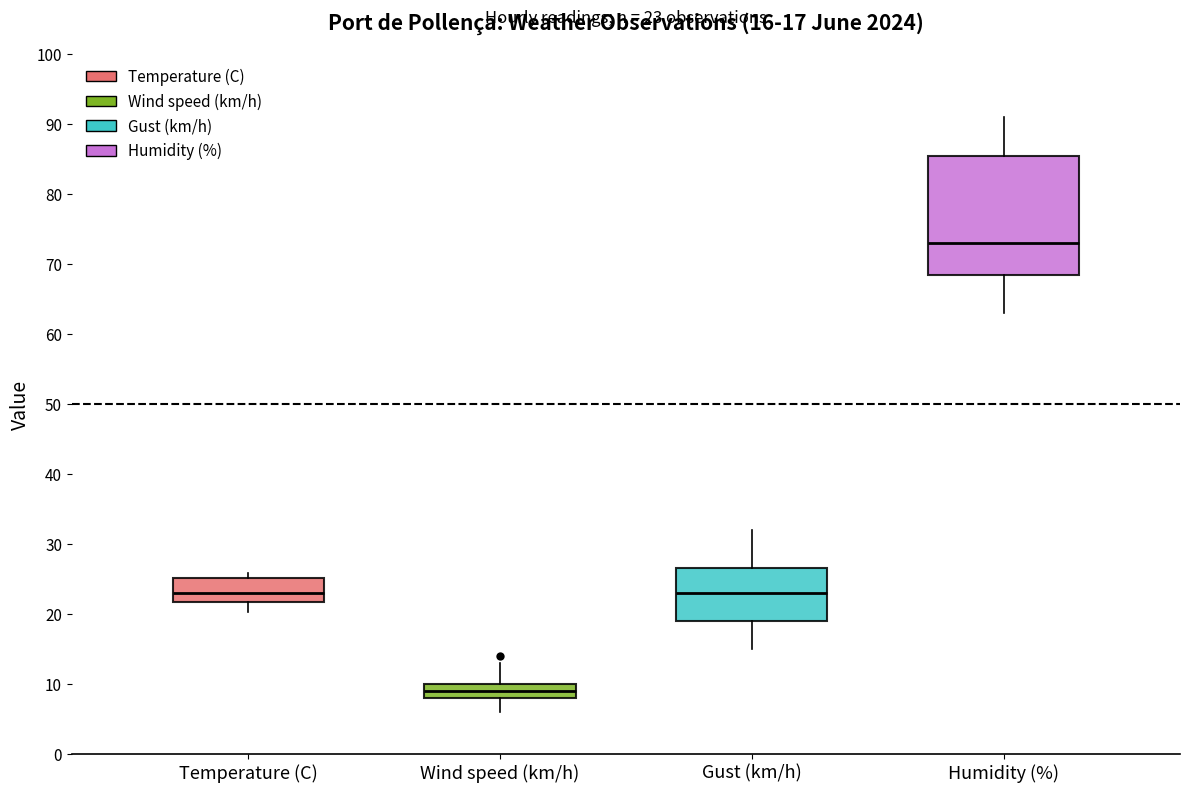

Which box has the lowest median line?

Wind speed (km/h)